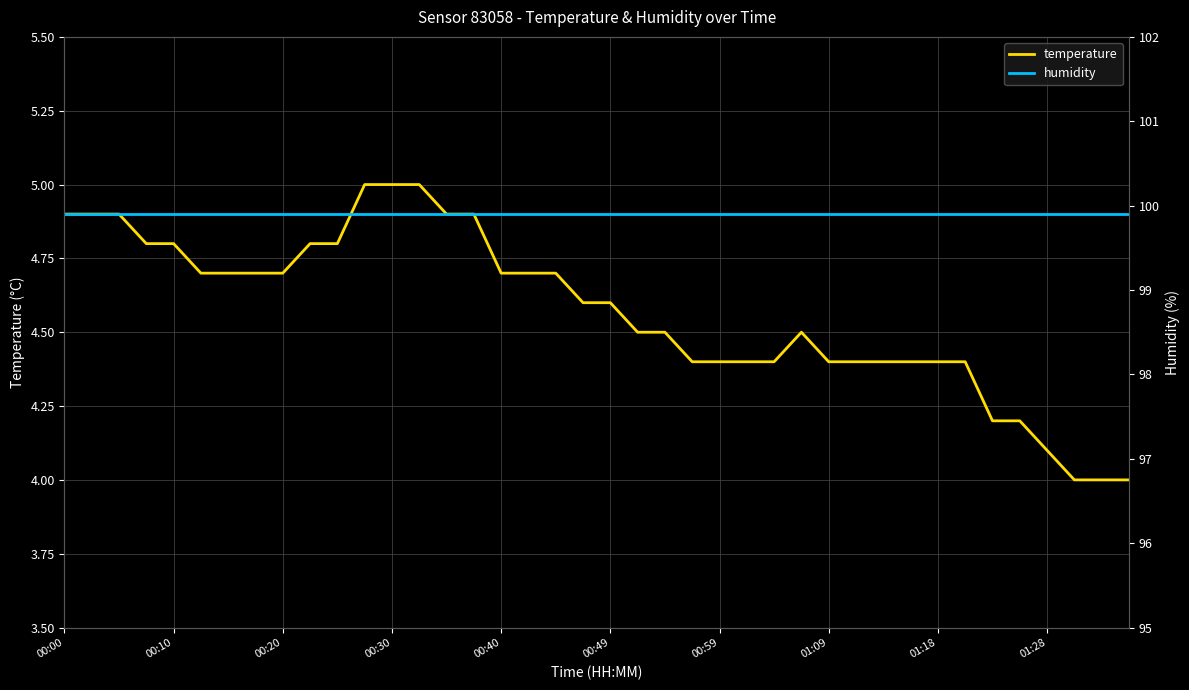

What are all the series names shown in the legend?

temperature, humidity